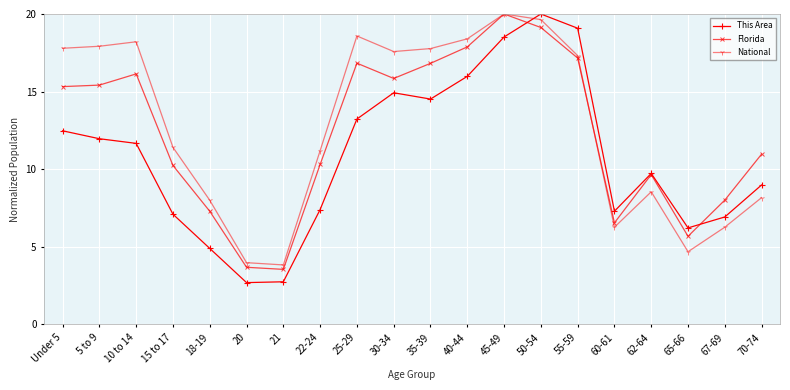

How many values in the Florida series exceed 15?

10